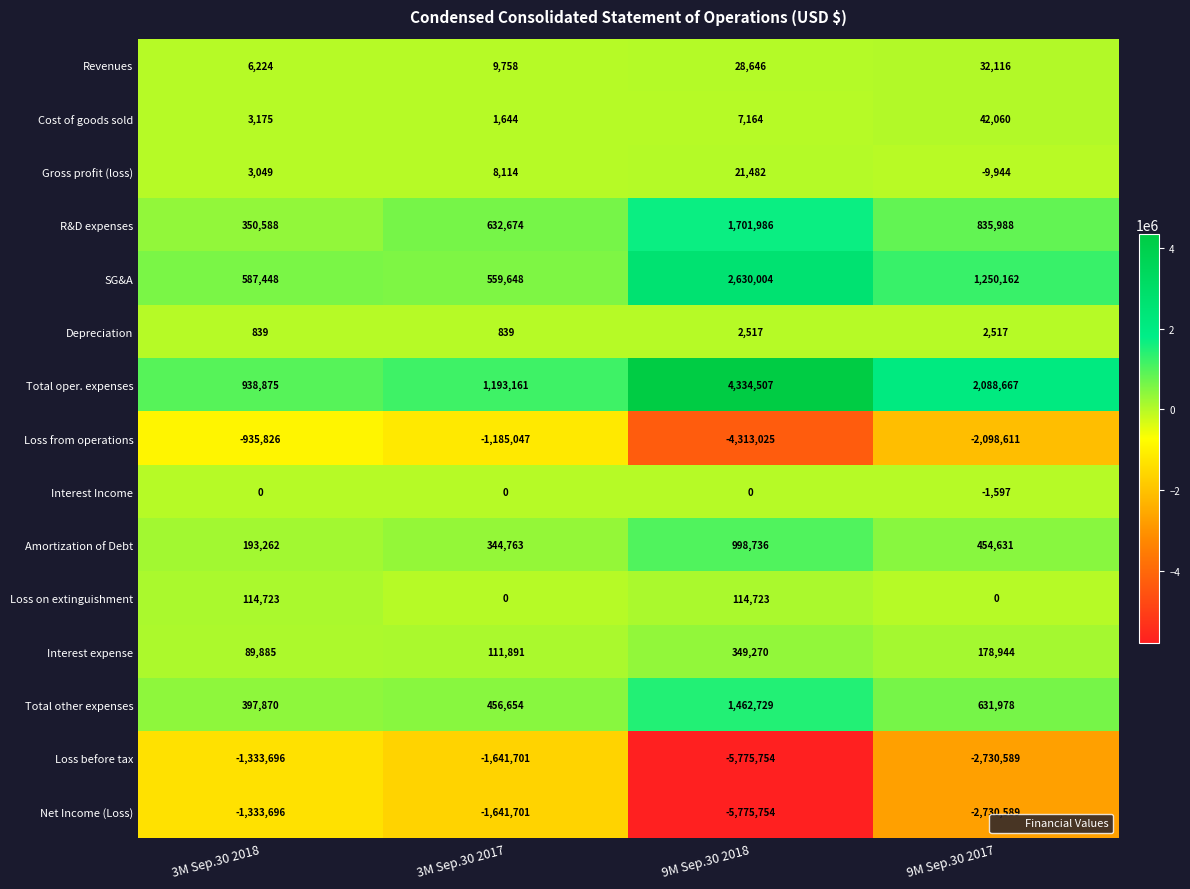

Which series has the largest total across all categories?

Total oper. expenses